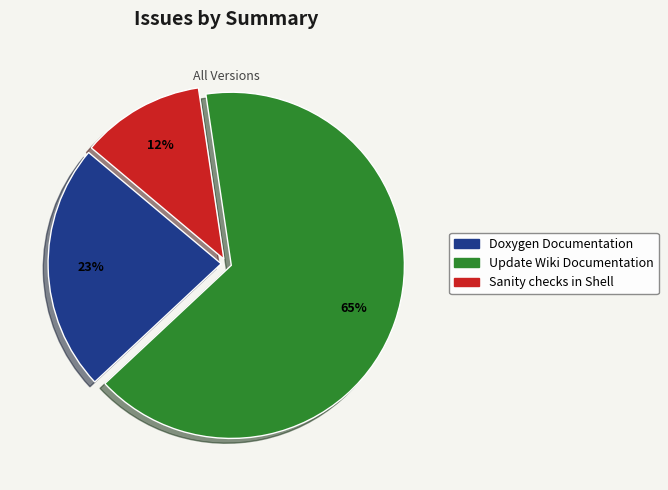

Count the number of slices in the pie.

3